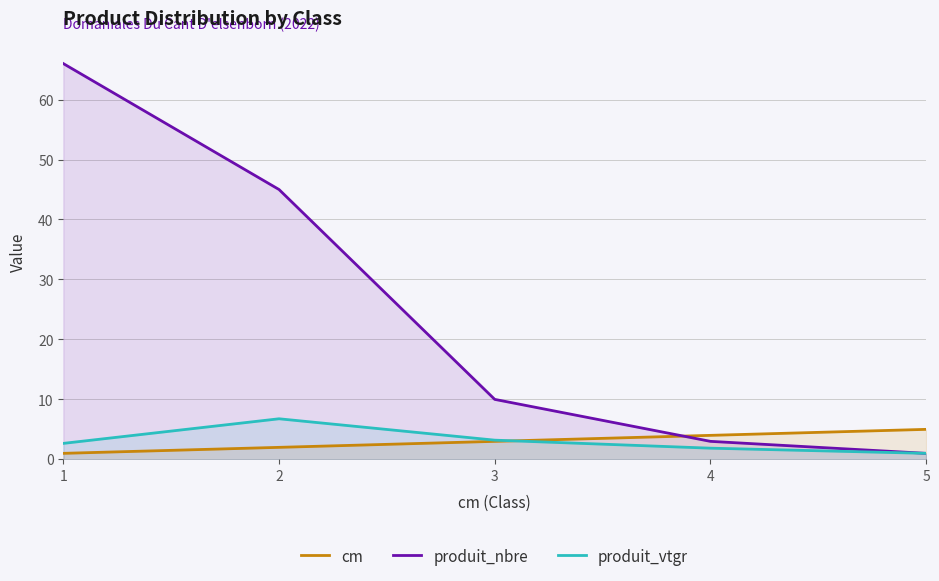

True or false: cm has a value of 1.0 at 1.

True